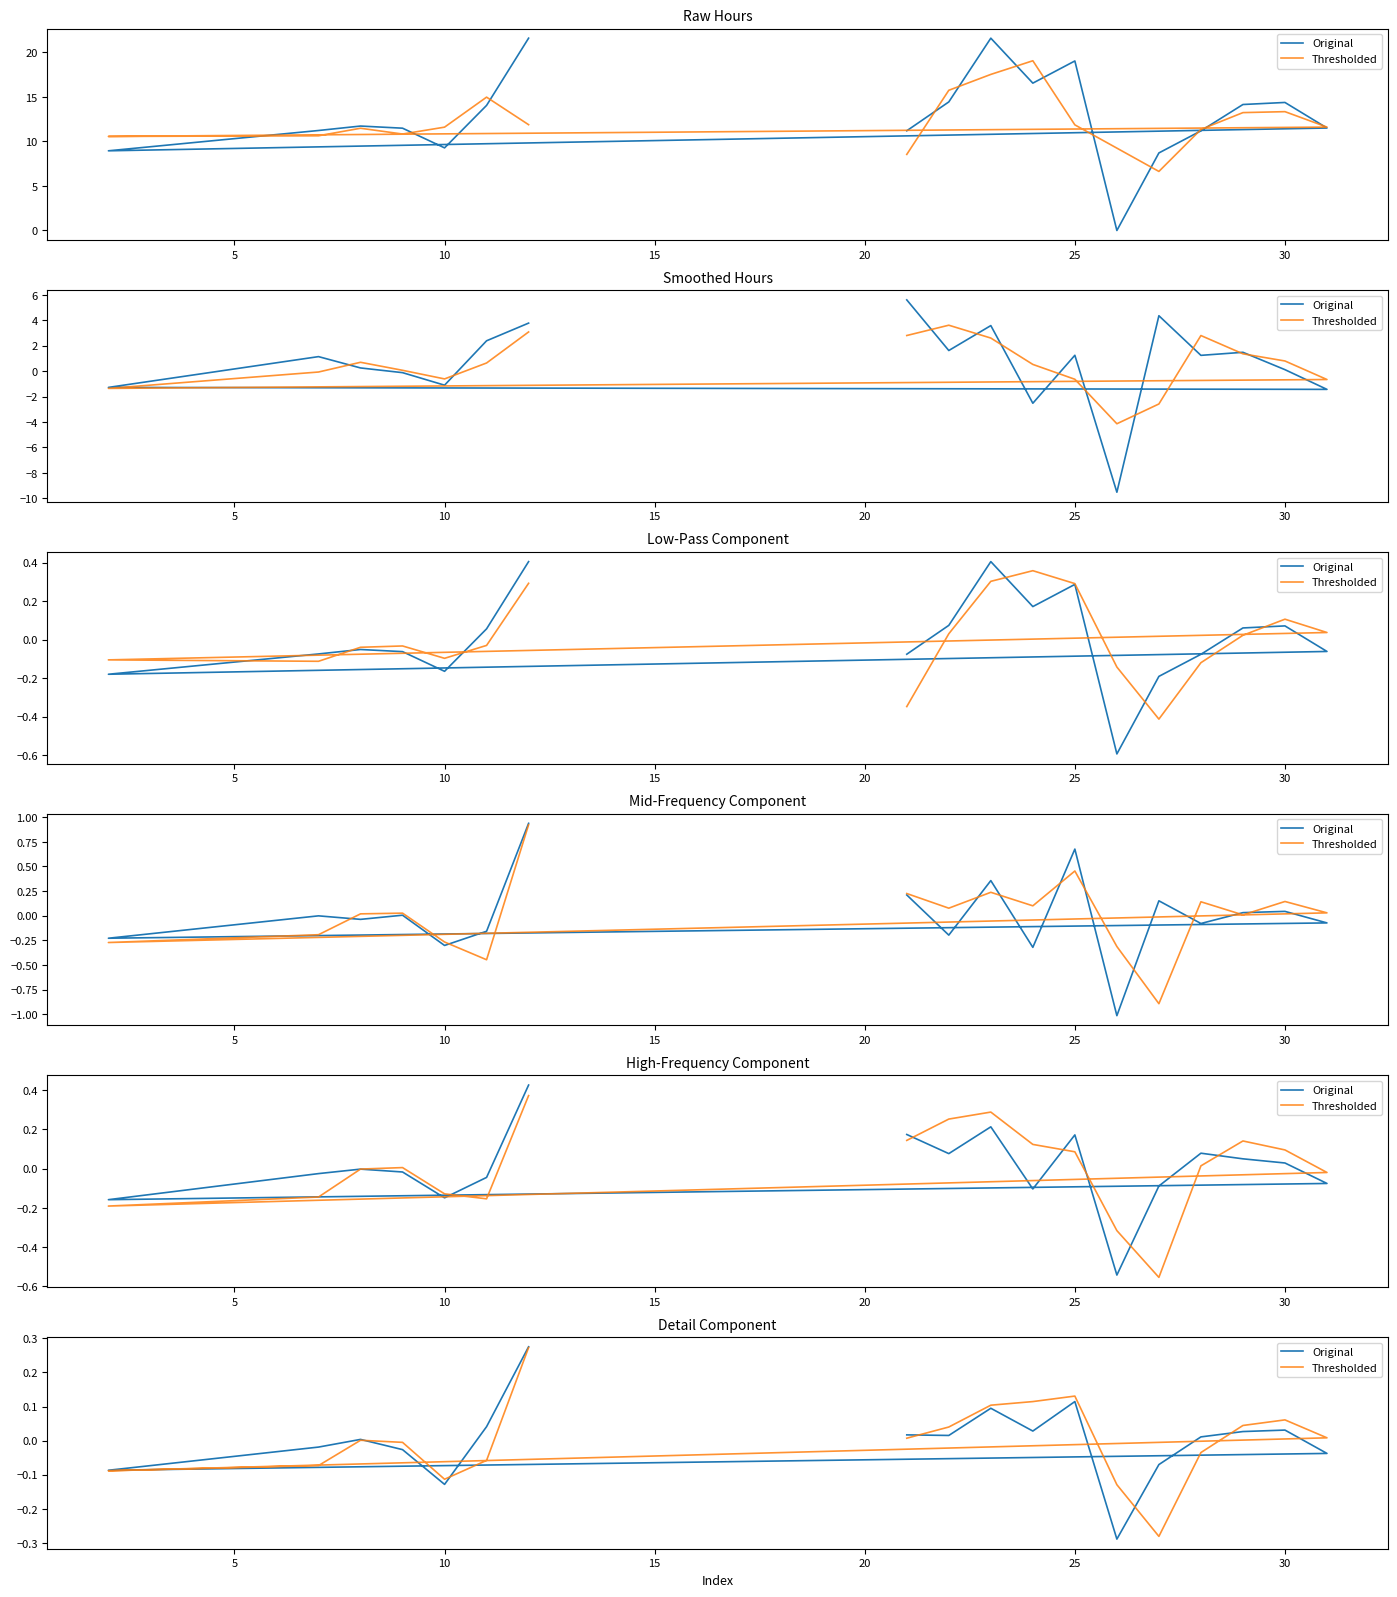

The value of Thresholded at 11 is -0.1. True or false?

False